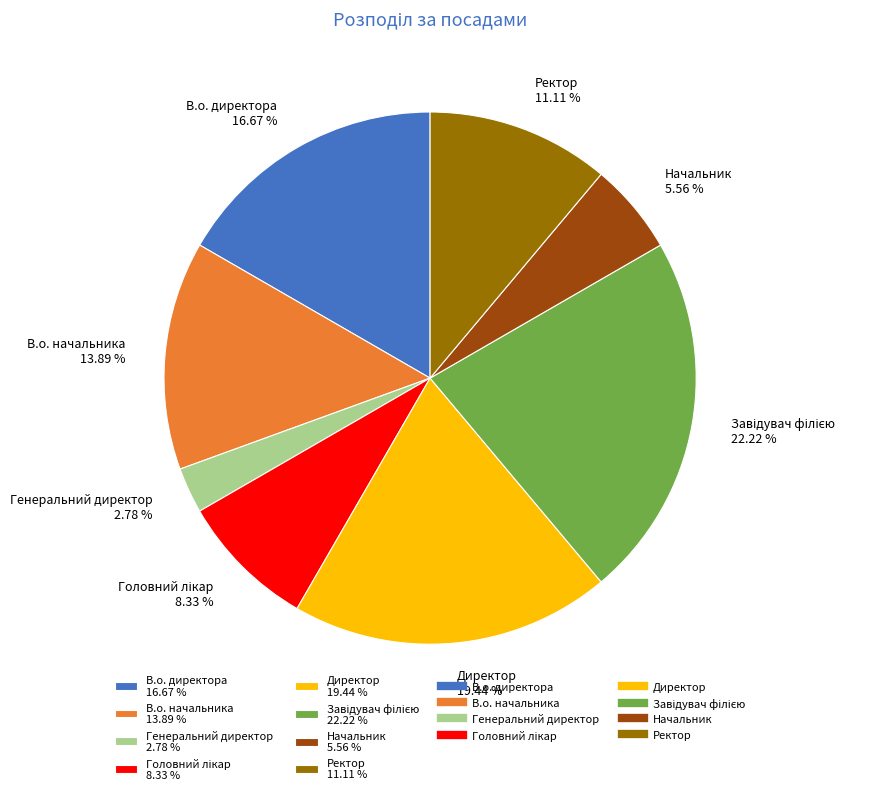

To the nearest percent, what portion does Директор represent?

19%